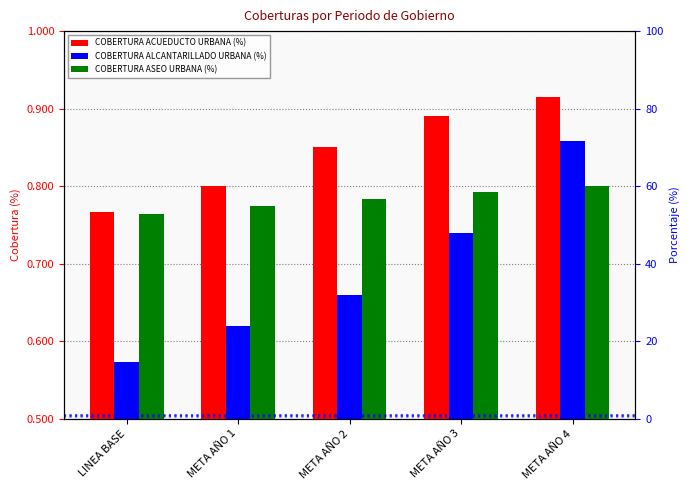

What is the spread (max minus min) of values at META AÑO 4?

0.1